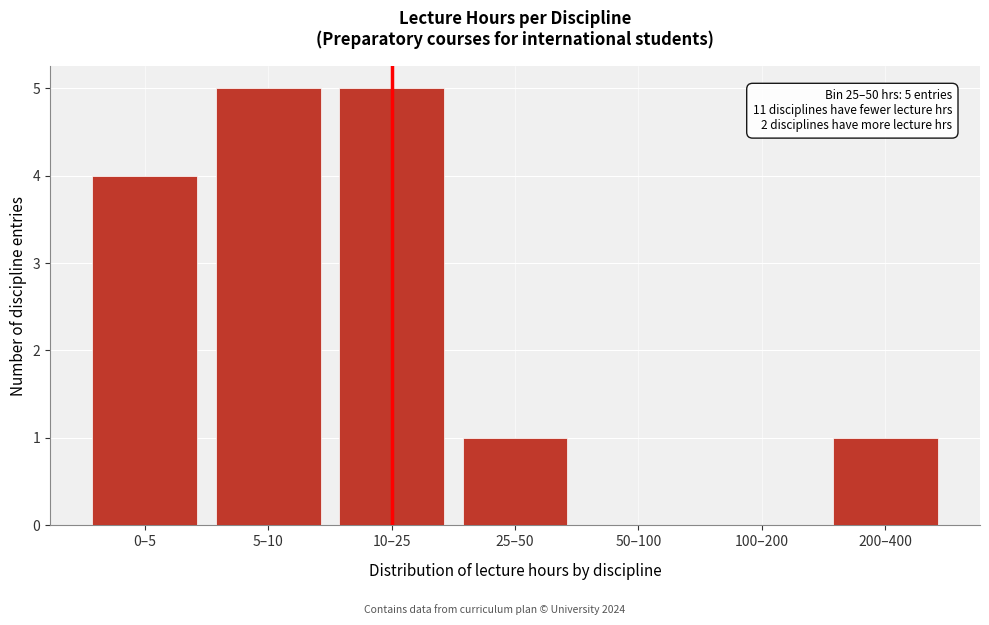

Reading right to left, extract all data points from this chart.

200–400=1	100–200=0	50–100=0	25–50=1	10–25=5	5–10=5	0–5=4